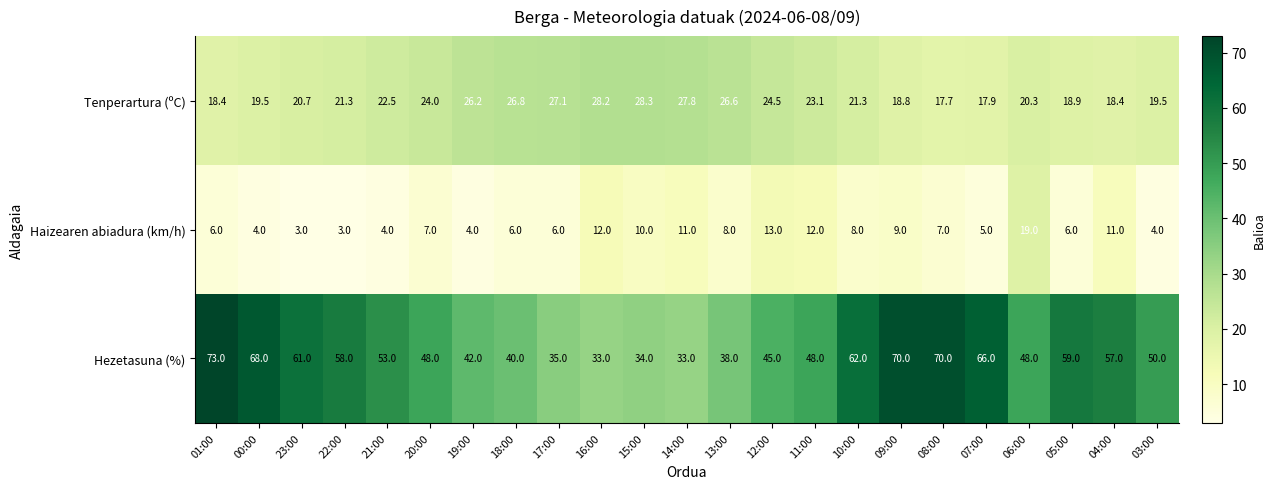

Which series has the largest total across all categories?

Hezetasuna (%)